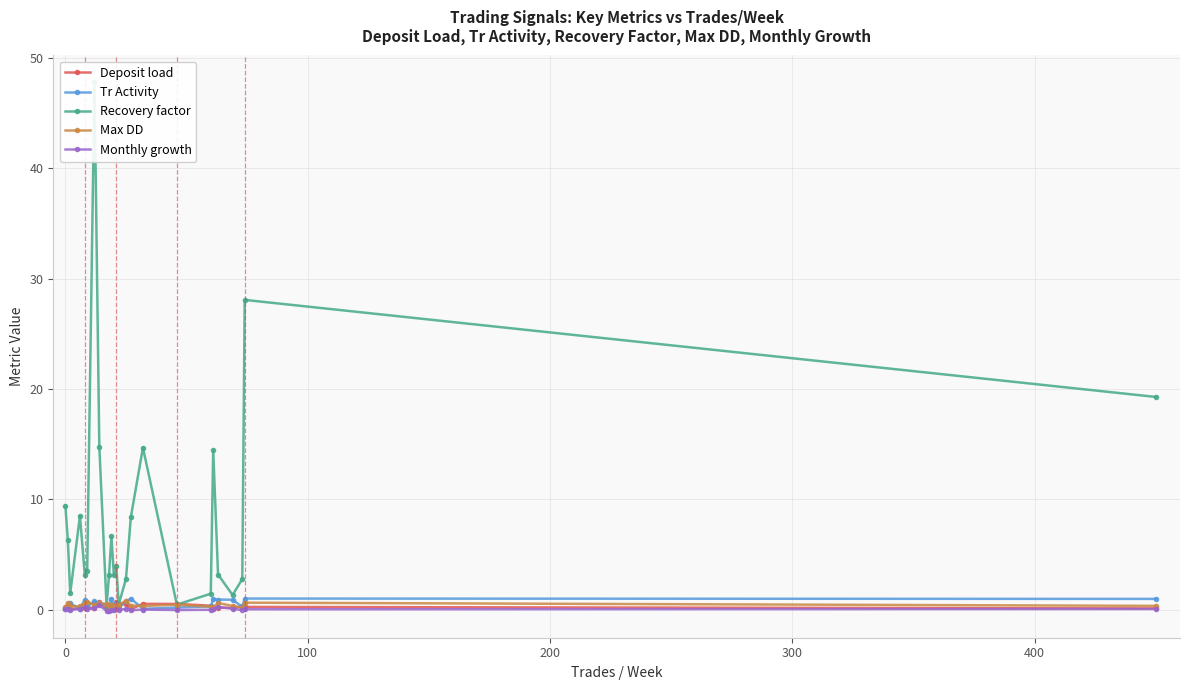

Is it true that Deposit load equals 0.2 at 24?

False